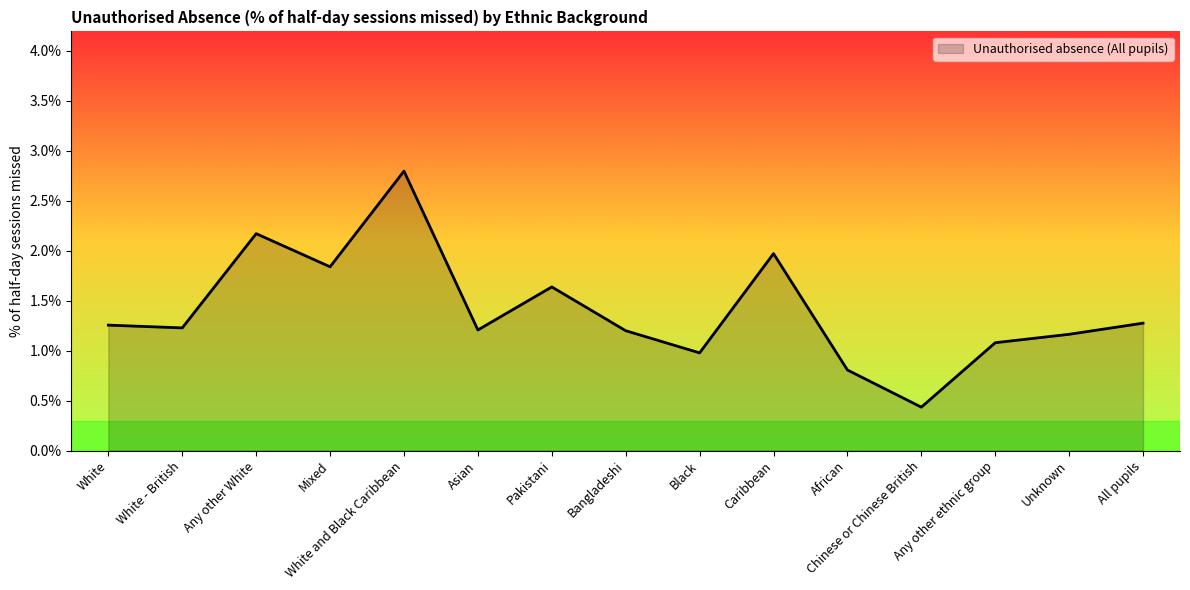

Where is the first local maximum?

Any other White